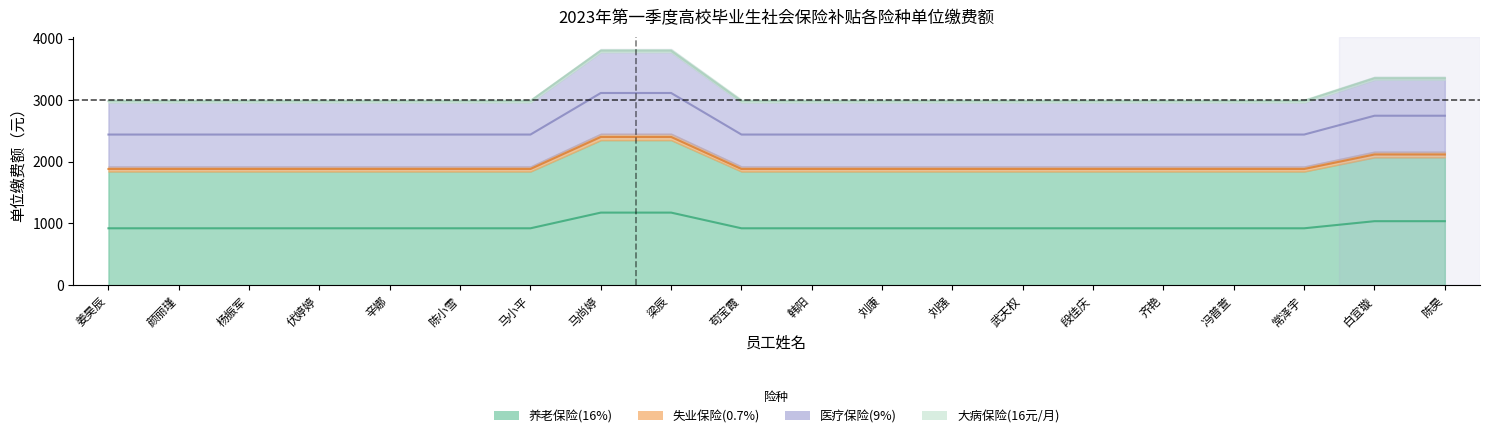

Is it true that 养老保险(16%) equals 1176.0 at 梁辰?

True